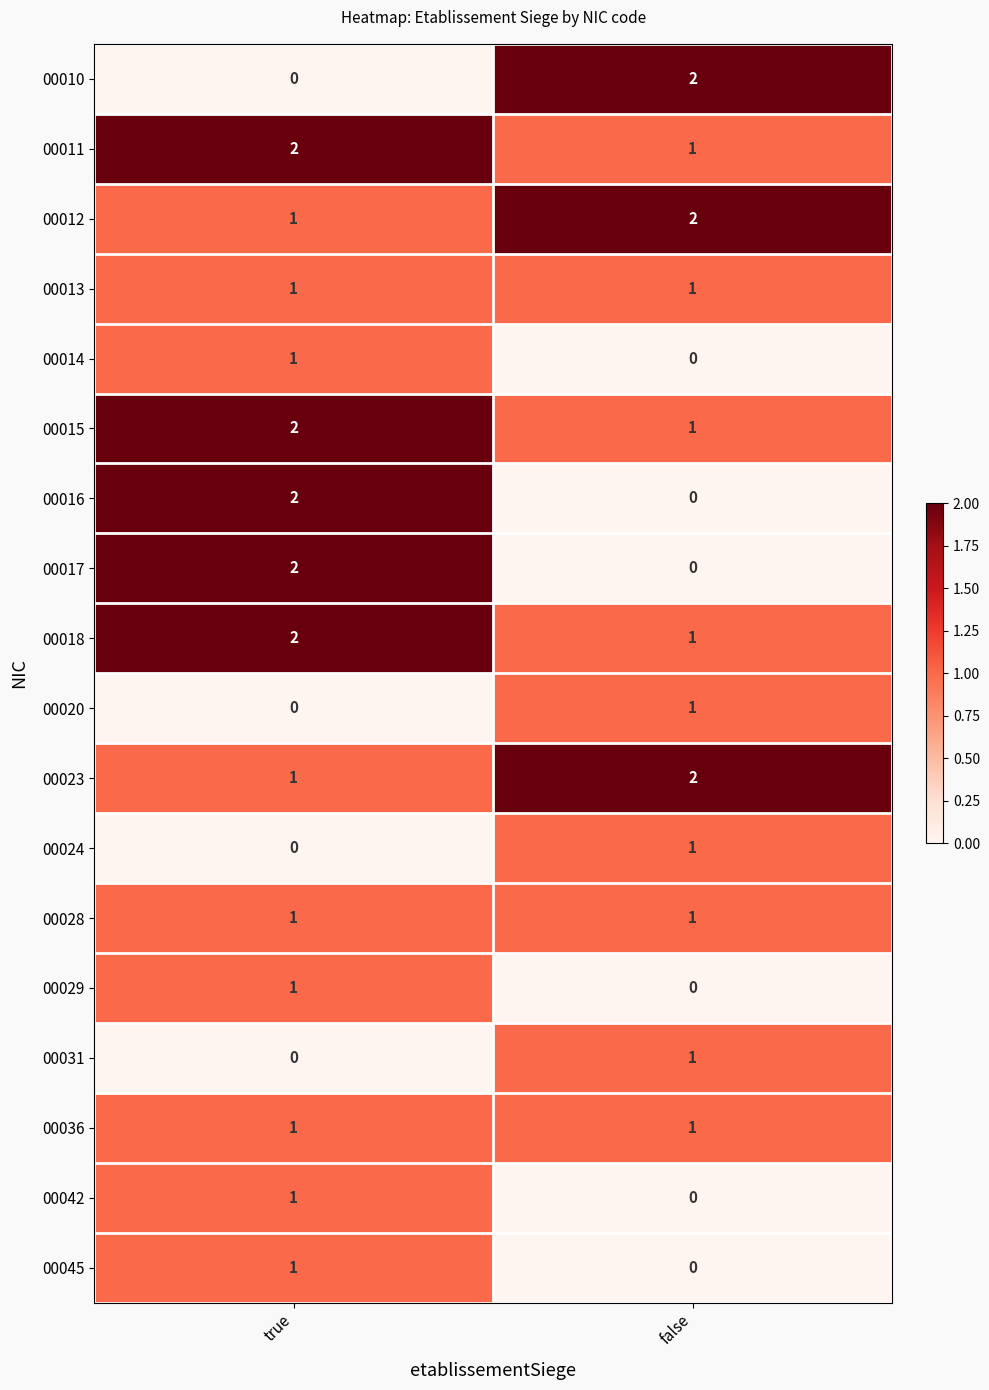

What is the sum of all 00012 values?

3